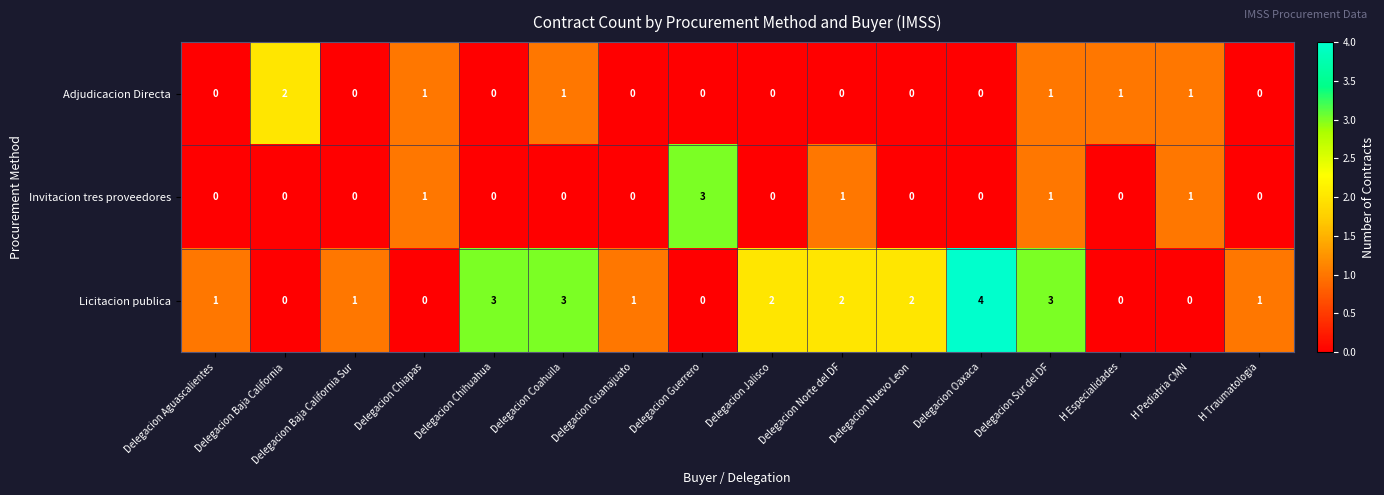

The Licitacion publica series shows 0 at Delegacion Chiapas. True or false?

True